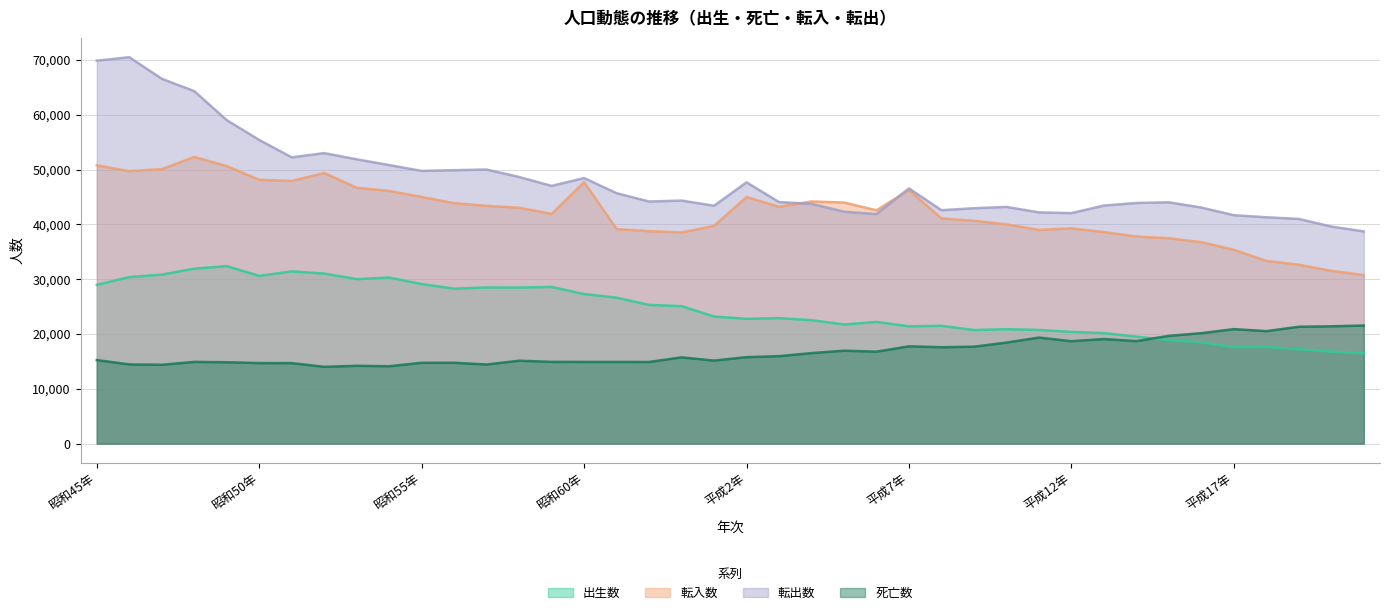

The 死亡数 series shows 7405 at 昭和57年. True or false?

False